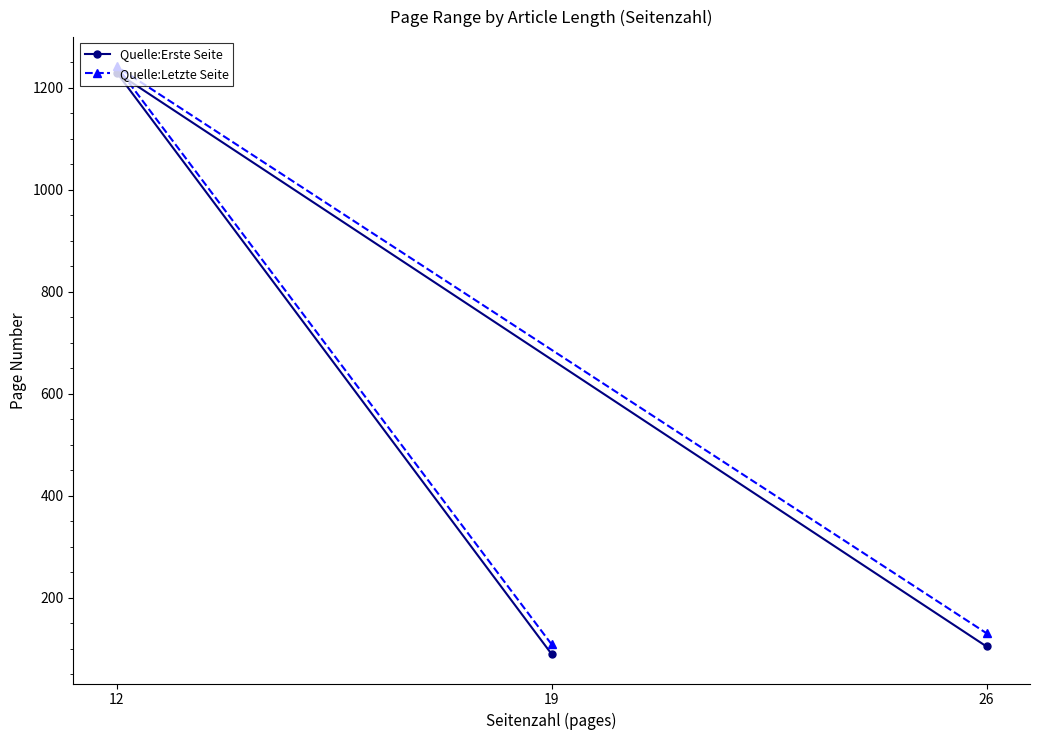

What is the average value of the Quelle:Letzte Seite series?

493